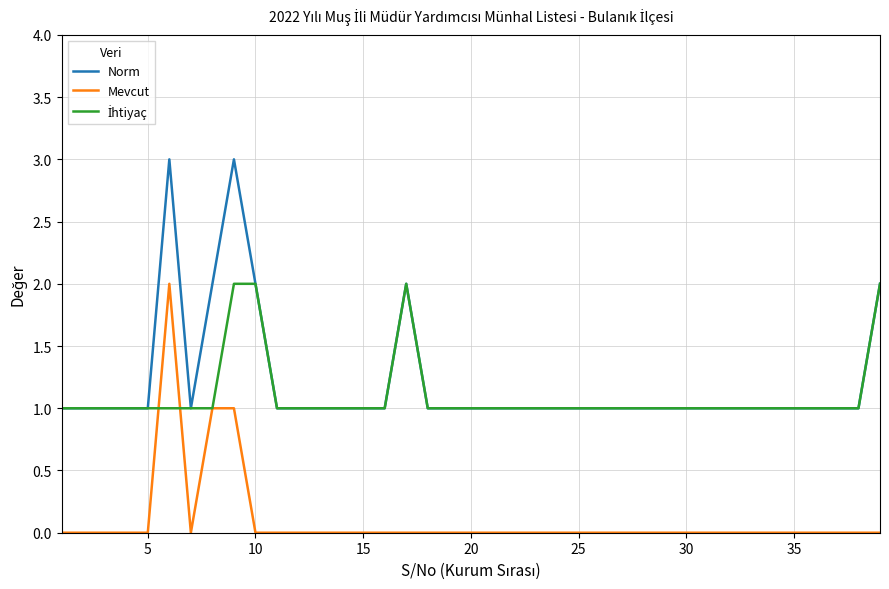

True or false: Norm and Mevcut cross at least once.

False